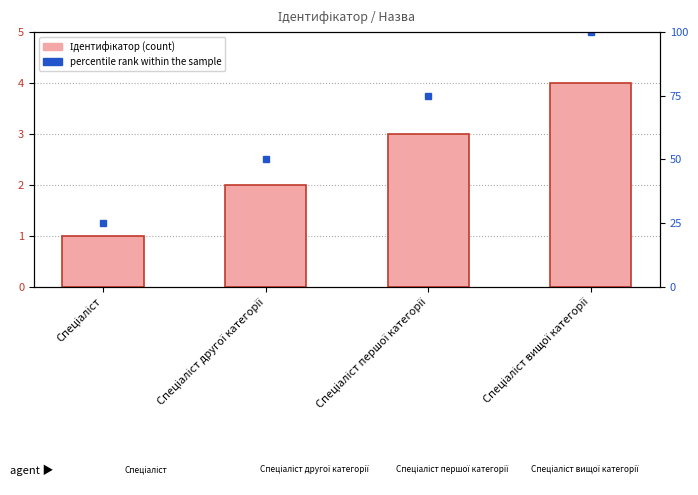

Reading left to right, extract all data points from this chart.

Спеціаліст=1	Спеціаліст другої категорії=2	Спеціаліст першої категорії=3	Спеціаліст вищої категорії=4